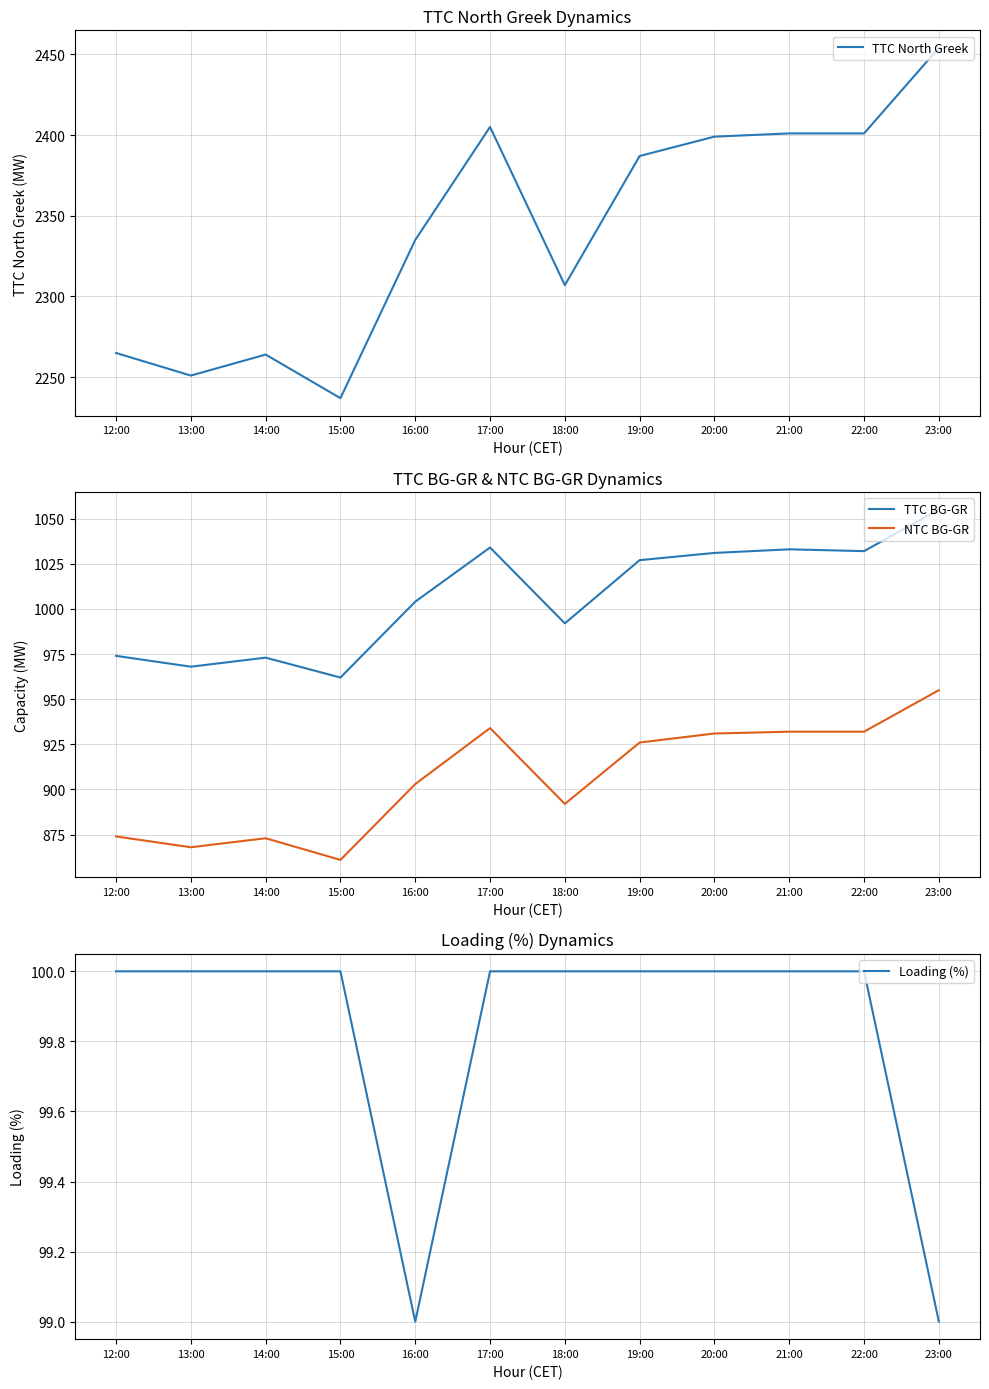

At which category does the chart reach its minimum across all series?

16:00